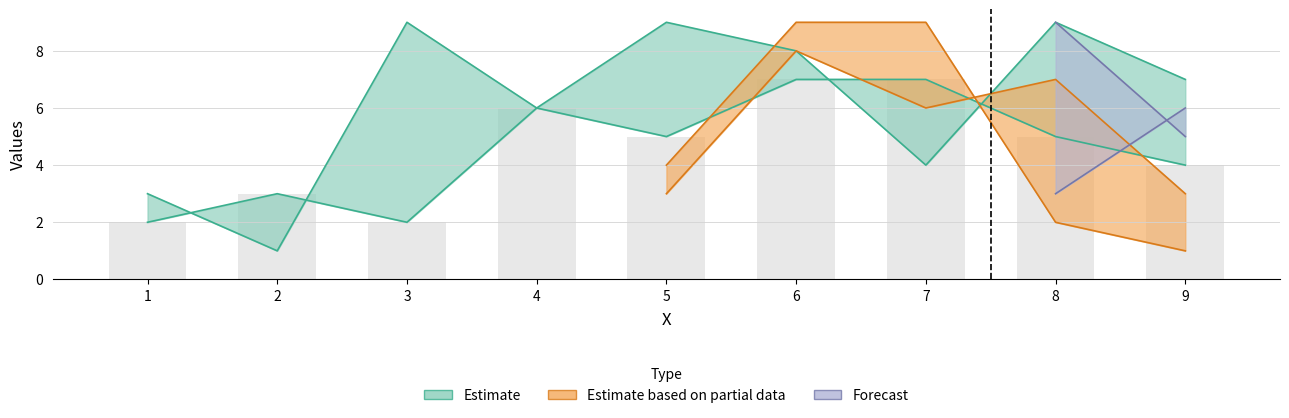

Which has a higher value, 8 or 4?

8